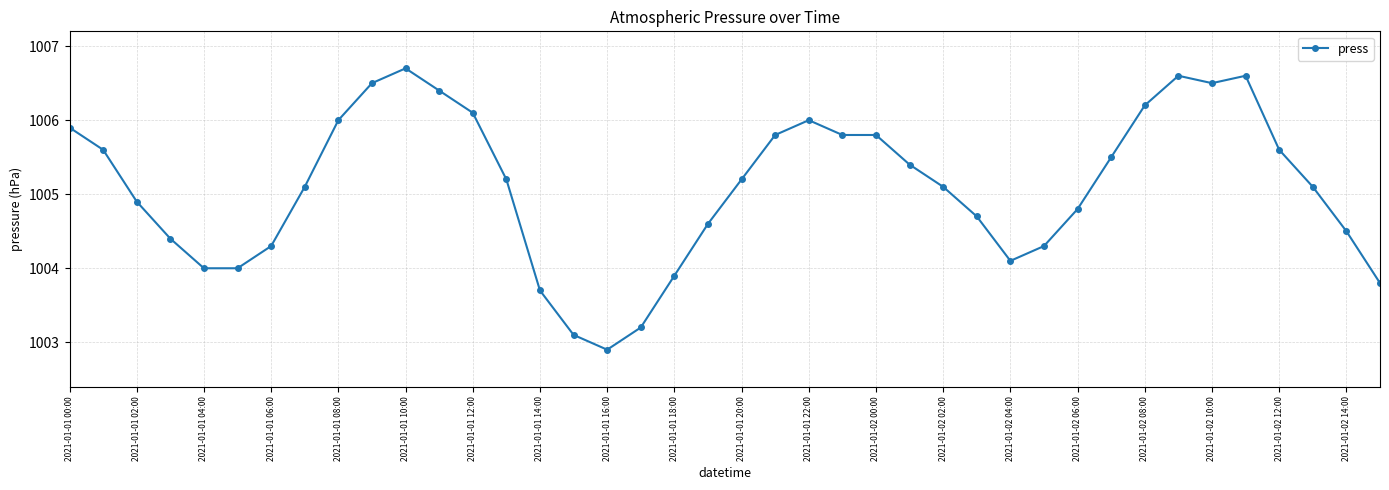

What is the value of the 17th point from the left?

1002.9